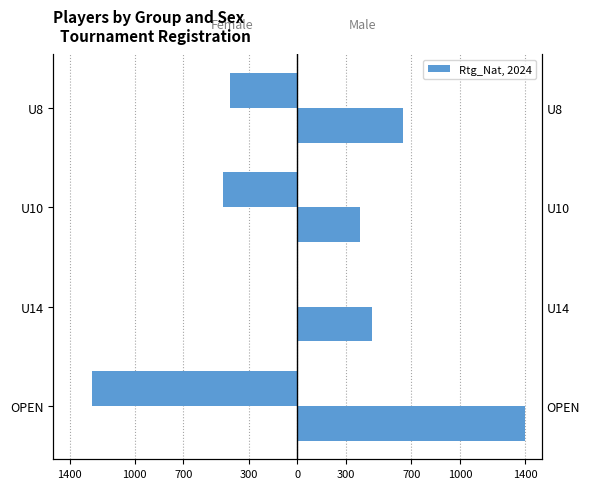

List the series in order of their overall mean, highest first.

Male, Female